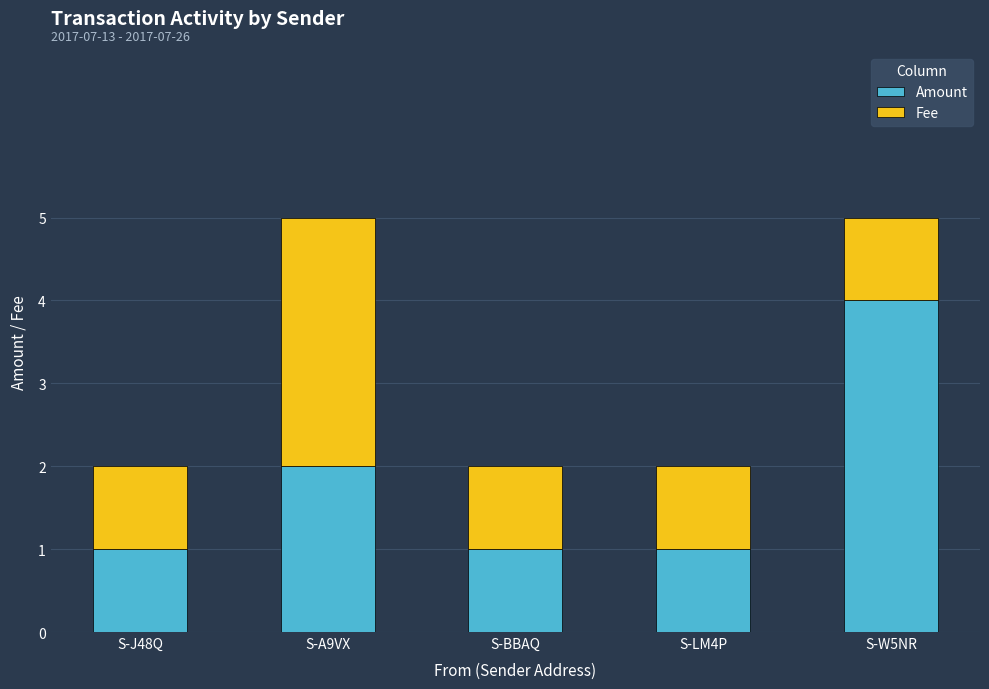

What are all the series names shown in the legend?

Amount, Fee